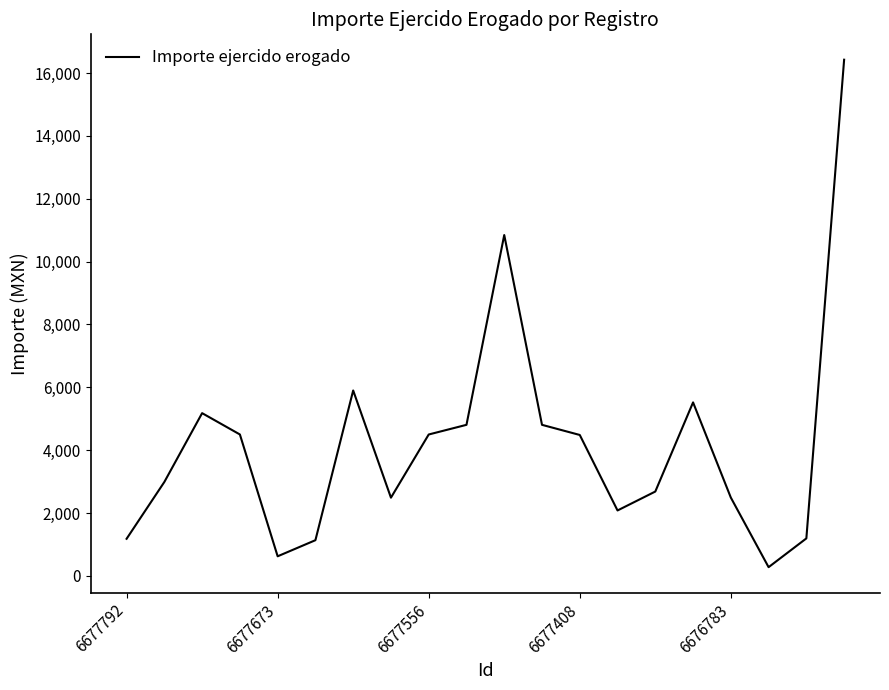

What is the difference between the maximum and minimum values?

16145.0